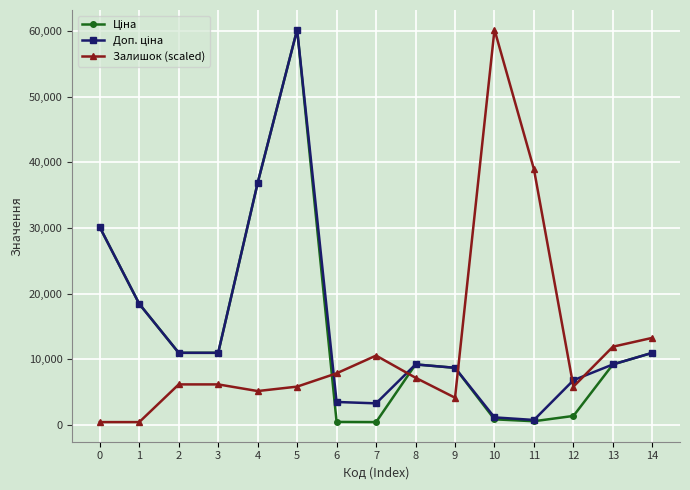

What is the highest value of the Залишок (scaled) series?

60205.6